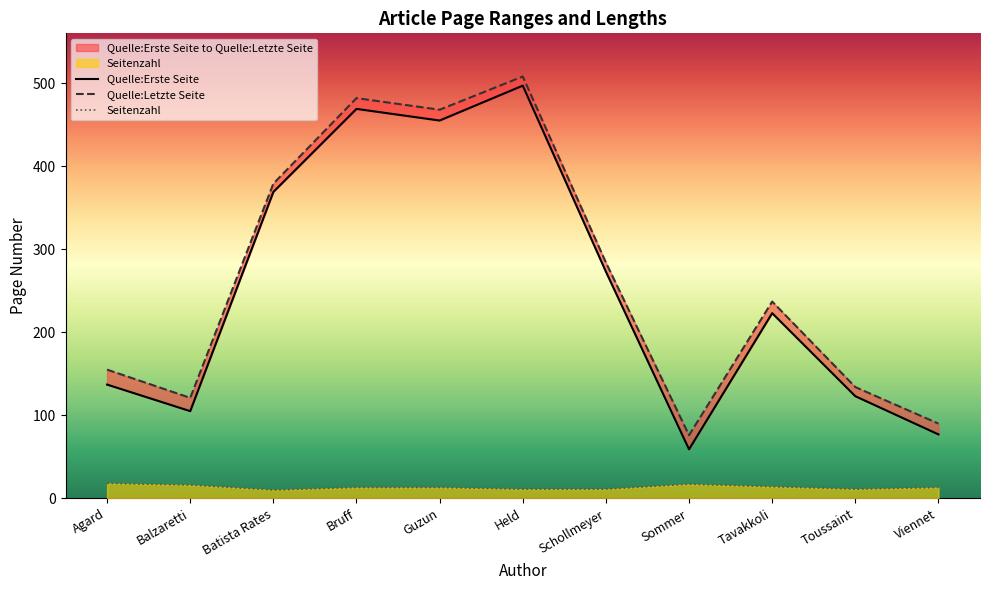

What is the sum of the Quelle:Erste Seite values at Toussaint and Schollmeyer?

396